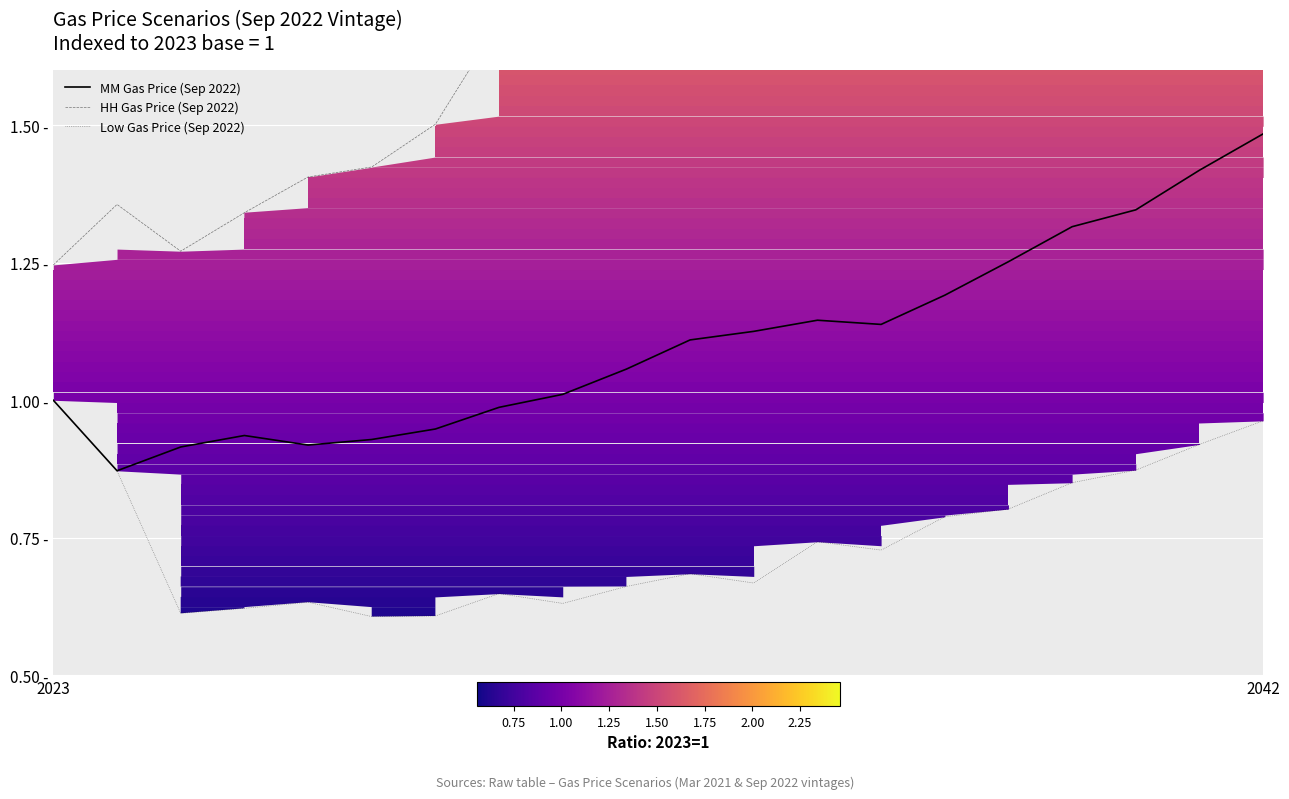

True or false: Low Gas Price (Sep 2022) and MM Gas Price (Sep 2022) cross at least once.

False